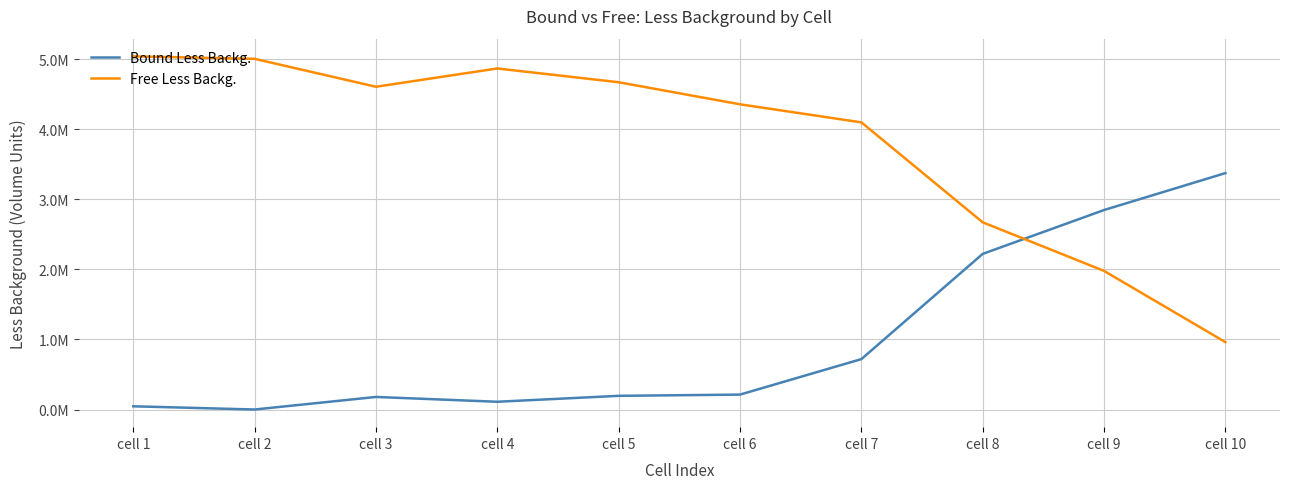

Does the chart have visible grid lines?

Yes